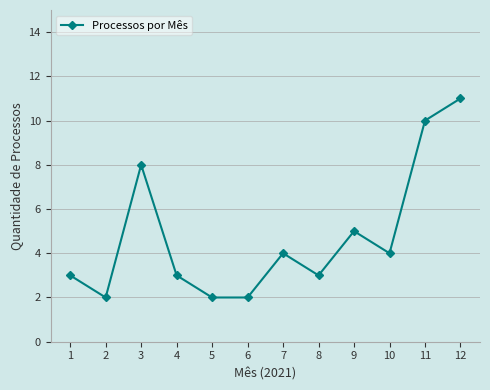

What is the average value?

5